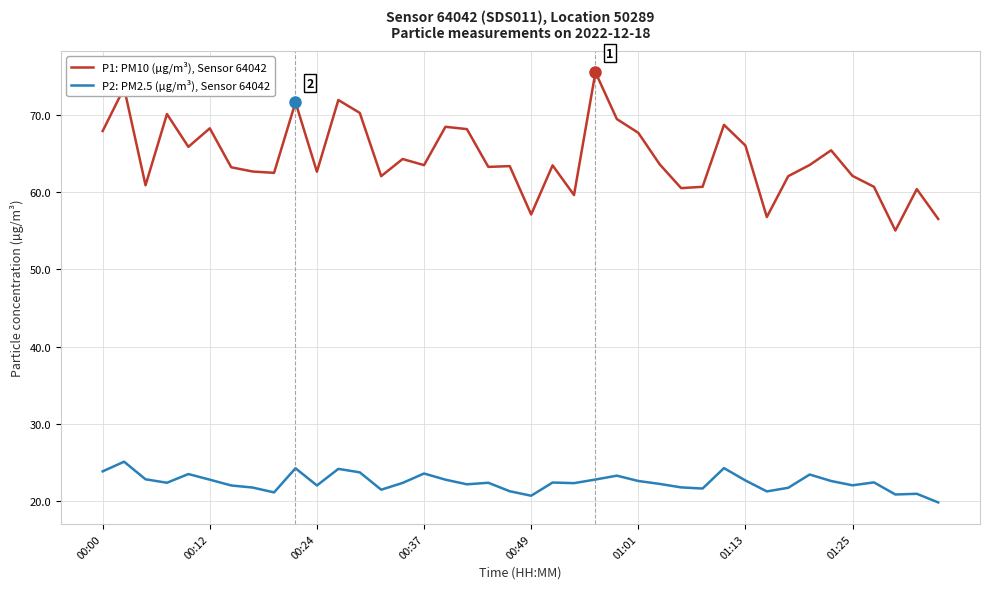

True or false: P1: PM10 (µg/m³), Sensor 64042 has more than 0 points higher than both neighbors.

True